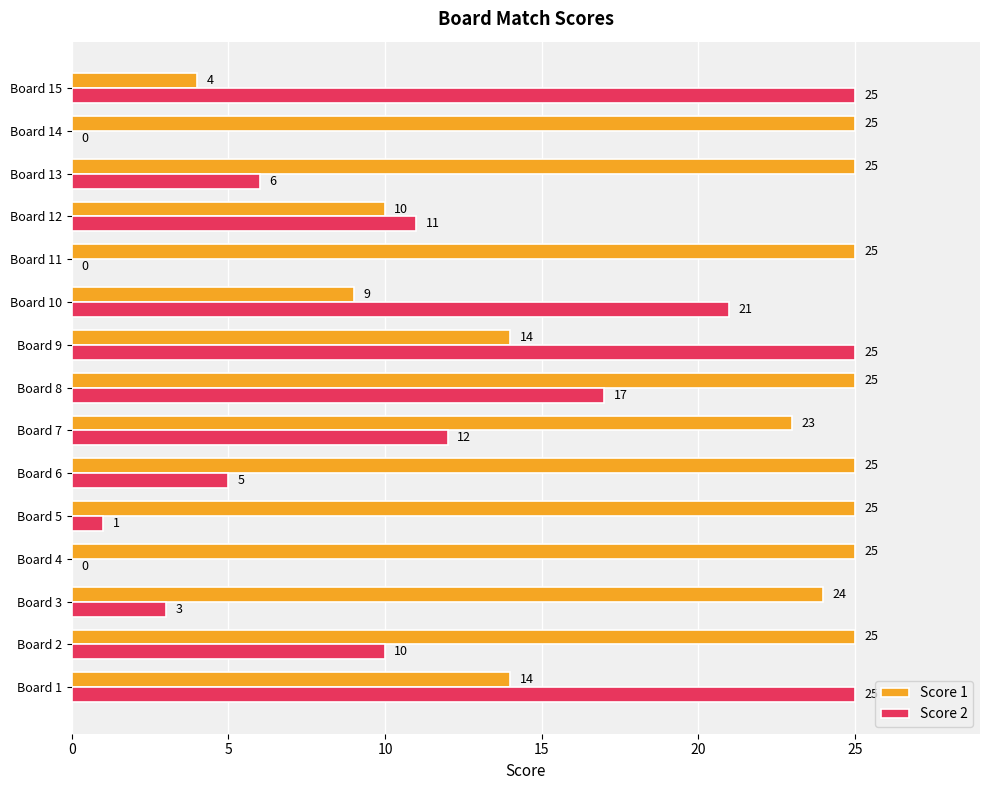

How many distinct data groups are displayed?

2